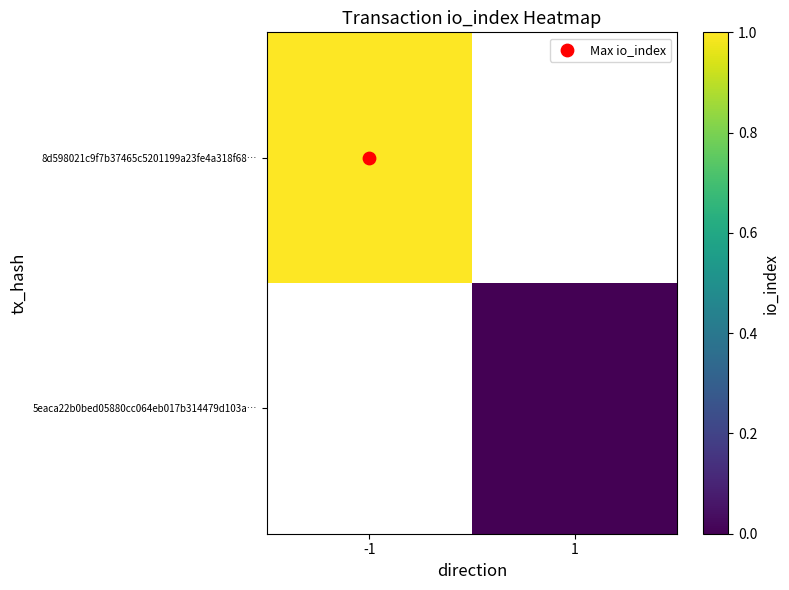

Rank the categories by 5eaca22b0bed05880cc064eb017b314479d103a… value from lowest to highest.

-1, 1